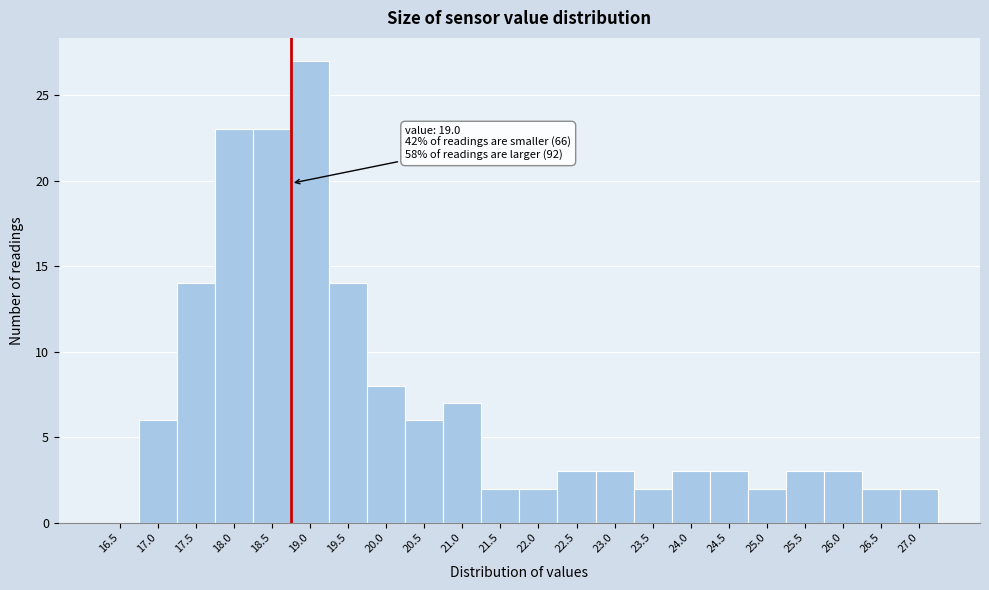

Reading right to left, list all the values displayed in this chart.

27.0=2	26.5=2	26.0=3	25.5=3	25.0=2	24.5=3	24.0=3	23.5=2	23.0=3	22.5=3	22.0=2	21.5=2	21.0=7	20.5=6	20.0=8	19.5=14	19.0=27	18.5=23	18.0=23	17.5=14	17.0=6	16.5=0